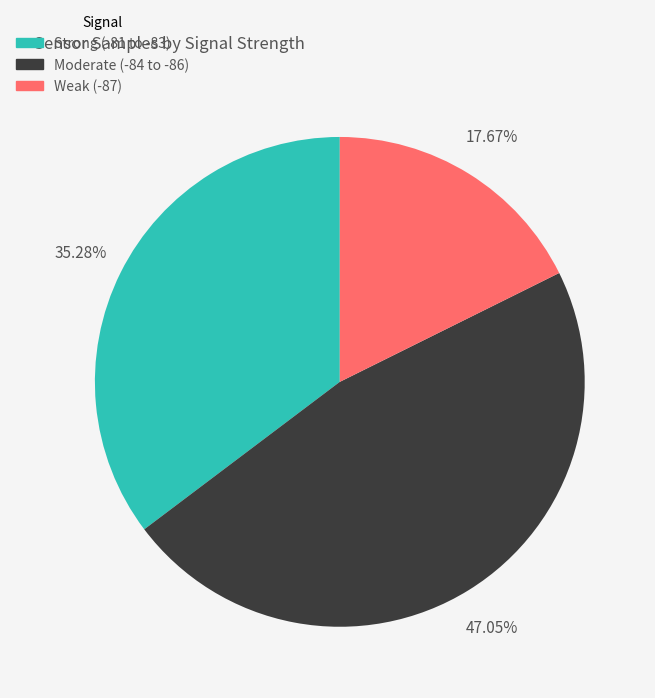

Approximately how many times larger is the value at Weak (-87) compared to Moderate (-84 to -86)?

0.4